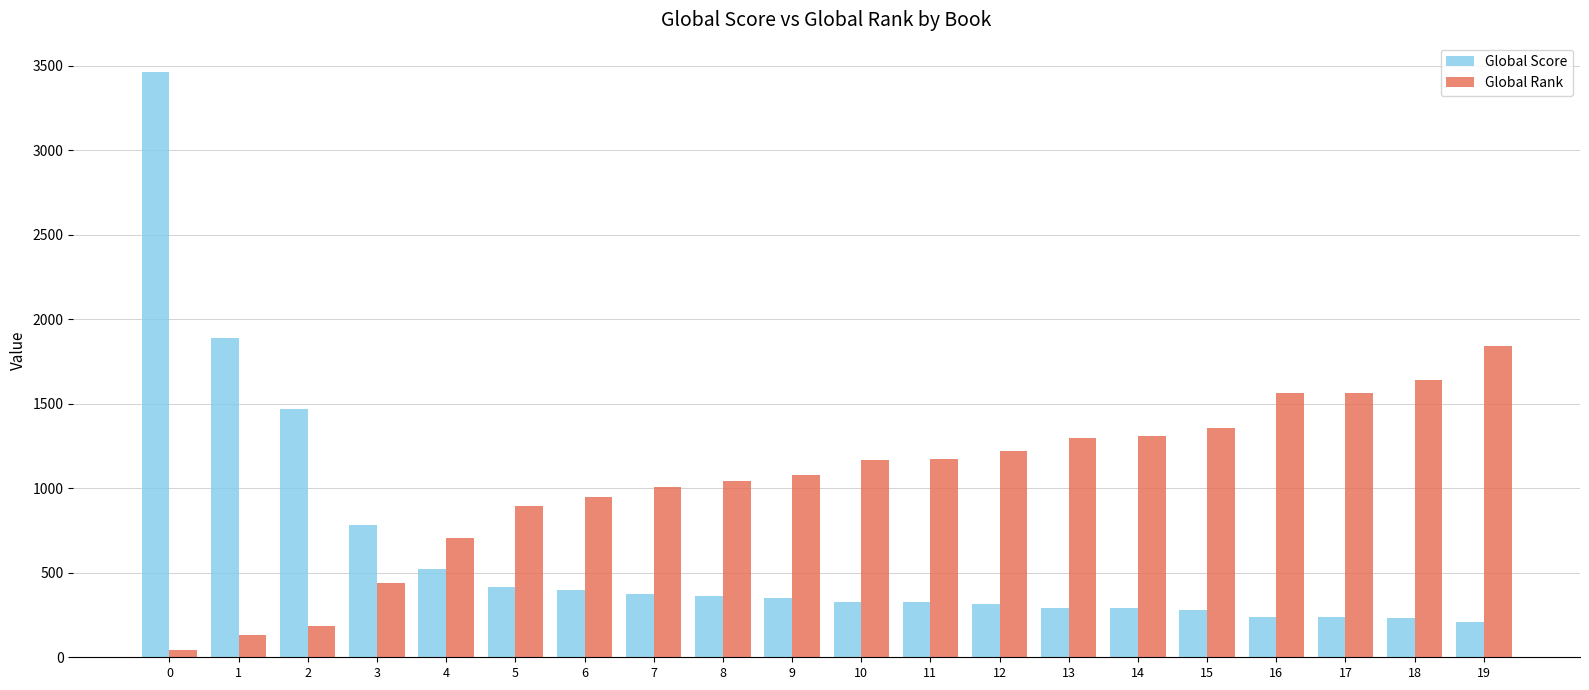

What is the value of the Global Rank bar at the 2nd from the left?

129